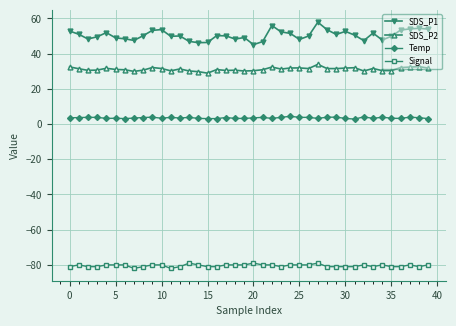

Rank the series by their maximum value, from lowest to highest.

Signal, Temp, SDS_P2, SDS_P1